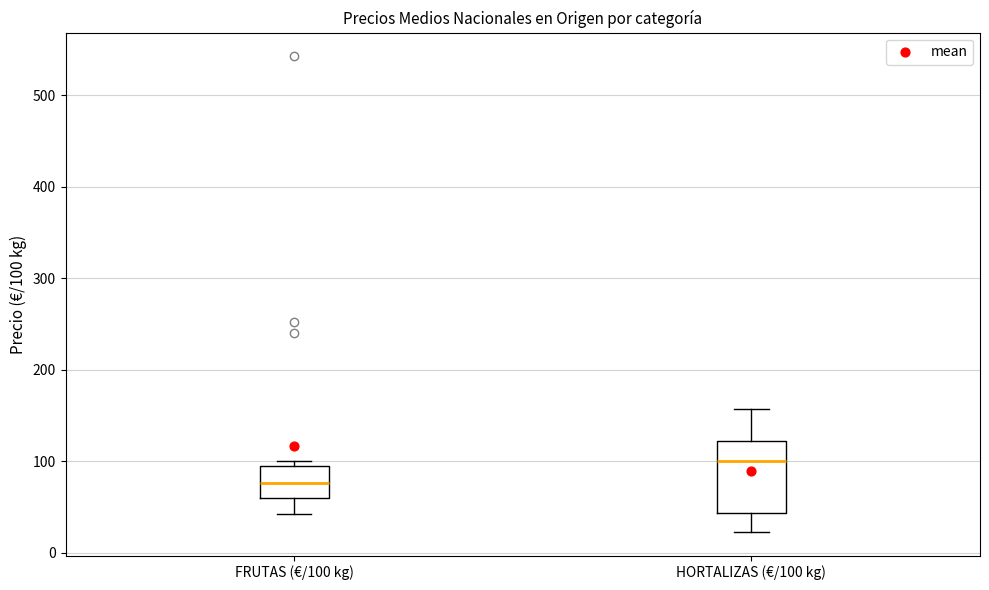

Which box is the tallest, from its lower edge to its upper edge?

HORTALIZAS (€/100 kg)